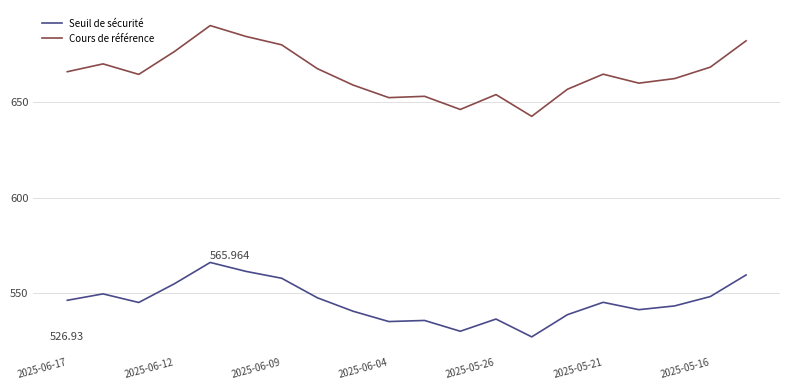

True or false: Cours de référence and Seuil de sécurité intersect in this chart.

False